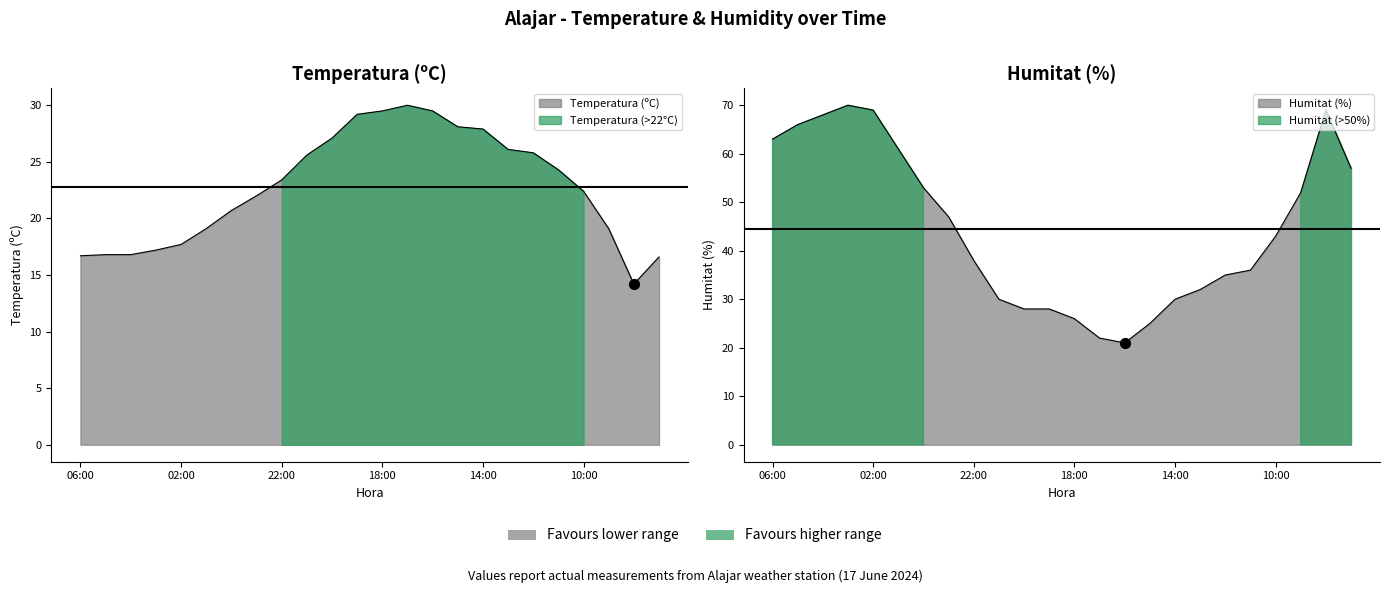

Which series reaches the minimum Y coordinate?

Temperatura (ºC)